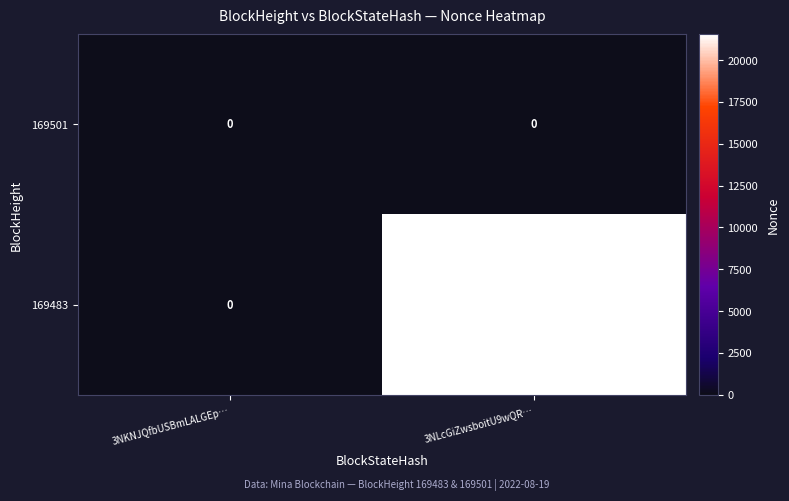

Is it true that 169483 equals 21541 at 3NLcGiZwsboitU9wQR…?

True